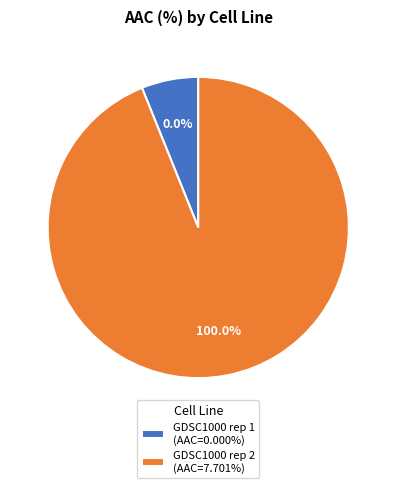

What is the total percentage of GDSC1000 rep 2 and GDSC1000 rep 1?

100.0%